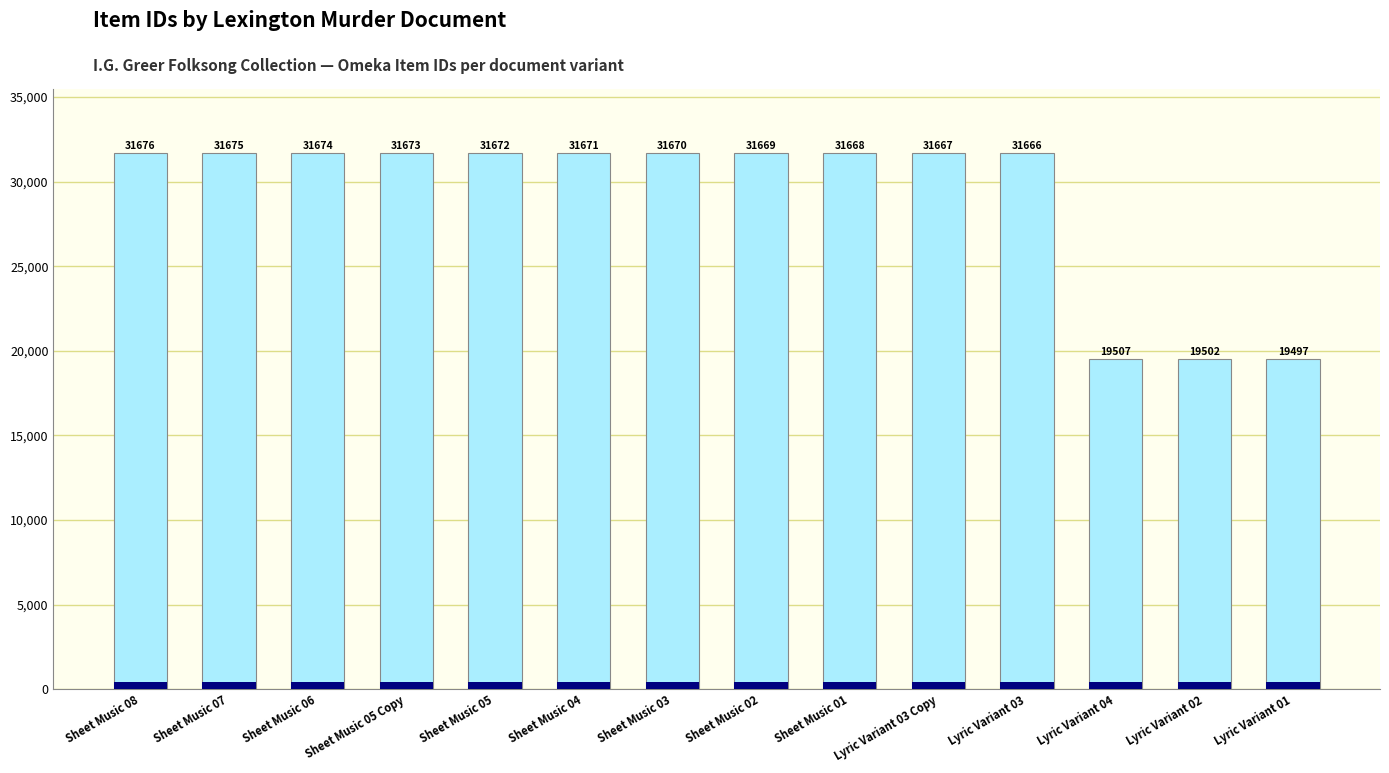

Reading right to left, what are all the values shown in this chart?

19497	19502	19507	31666	31667	31668	31669	31670	31671	31672	31673	31674	31675	31676